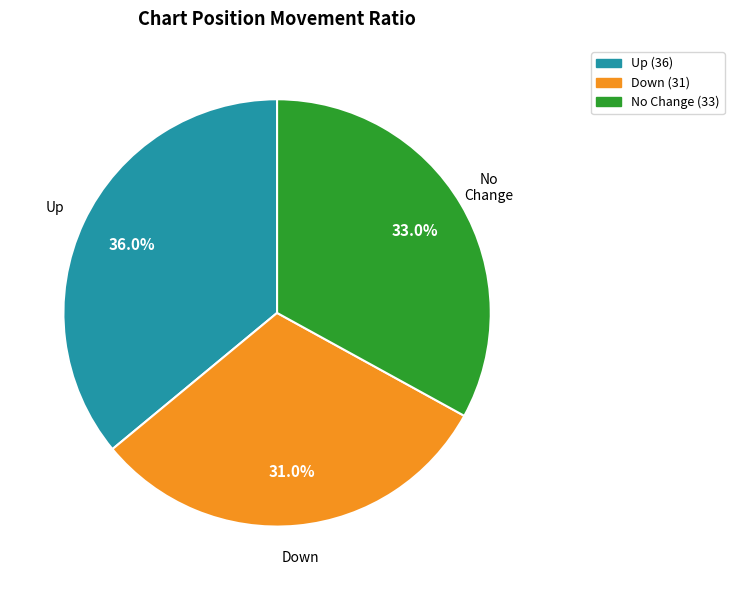

What portion of the pie excludes No Change?

67.0%